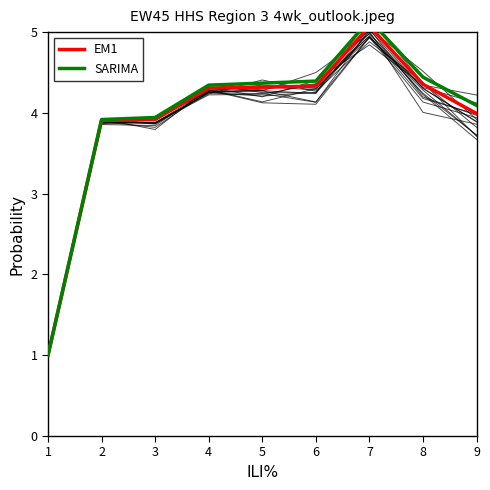

The value of EM1 at 8 is 3.0. True or false?

False